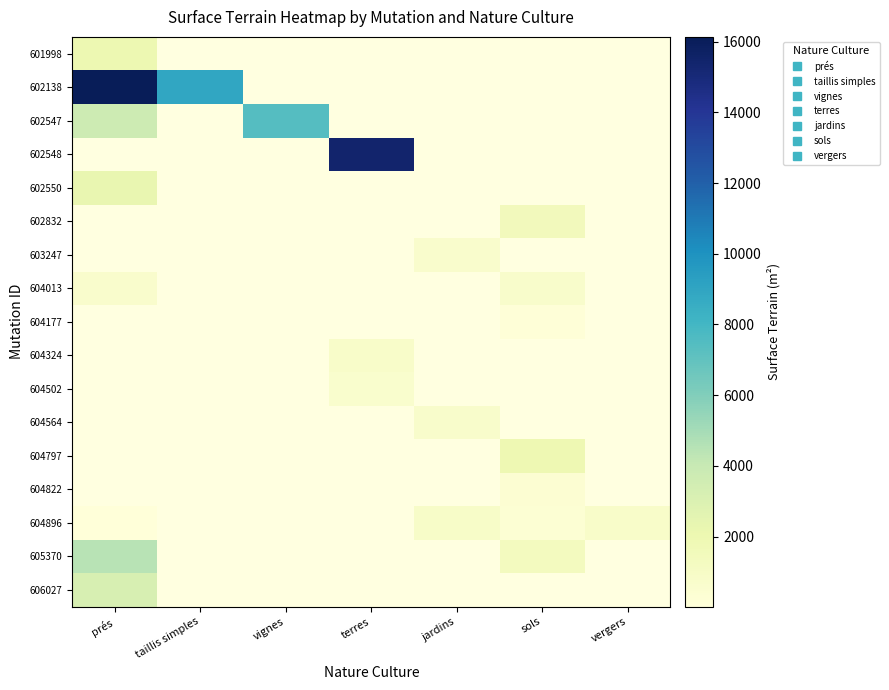

Which category has the lowest value across all series?

prés